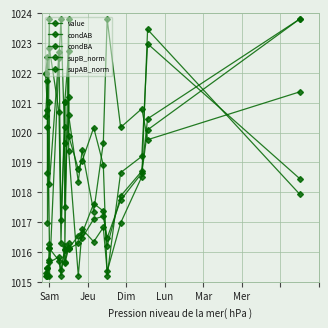

Reading left to right, what are all the values shown in this chart?

value: 1022.0	1022.5	1017.0	1021.0	1018.3	1022.7	1017.1	1020.2	1016.1	1023.8	1019.4	1015.2	1016.8	1016.3	1016.8	1015.3	1017.0	1018.5	1023.5	1017.9
condAB: 1020.5	1021.7	1018.7	1023.8	1022.8	1020.7	1016.3	1021.0	1017.5	1021.2	1019.9	1018.8	1019.0	1020.2	1018.9	1015.2	1018.7	1019.2	1023.0	1018.5
condBA: 1022.0	1020.7	1020.2	1016.3	1015.2	1022.5	1023.8	1019.7	1021.0	1022.7	1020.6	1018.4	1019.4	1017.4	1019.7	1023.8	1020.2	1020.8	1019.8	1021.4
supB_norm: 1015.2	1015.5	1015.2	1016.1	1016.1	1015.7	1015.2	1016.2	1015.6	1016.1	1016.1	1016.5	1016.6	1017.6	1017.4	1016.2	1017.9	1018.7	1020.5	1023.8
supAB_norm: 1015.3	1015.5	1015.2	1015.7	1015.7	1015.8	1015.4	1016.1	1015.7	1016.3	1016.1	1016.3	1016.5	1017.1	1017.2	1016.5	1017.7	1018.6	1020.1	1023.8